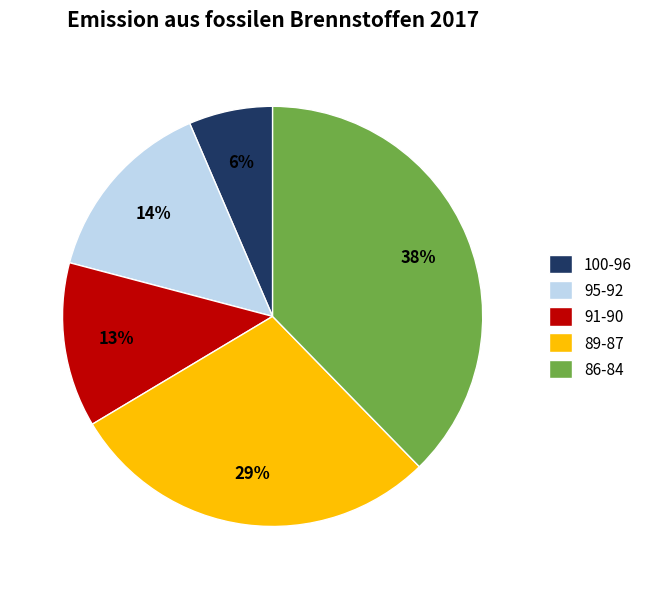

To the nearest percent, what percentage of the pie is 89-87?

29%